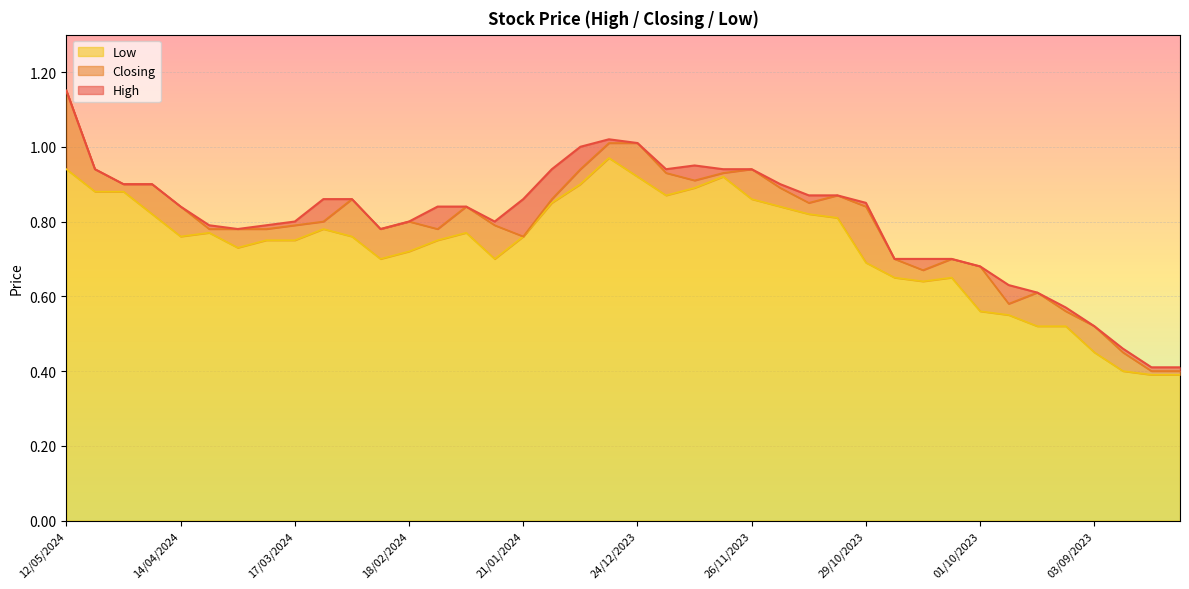

At which category is the sum across all series the highest?

12/05/2024